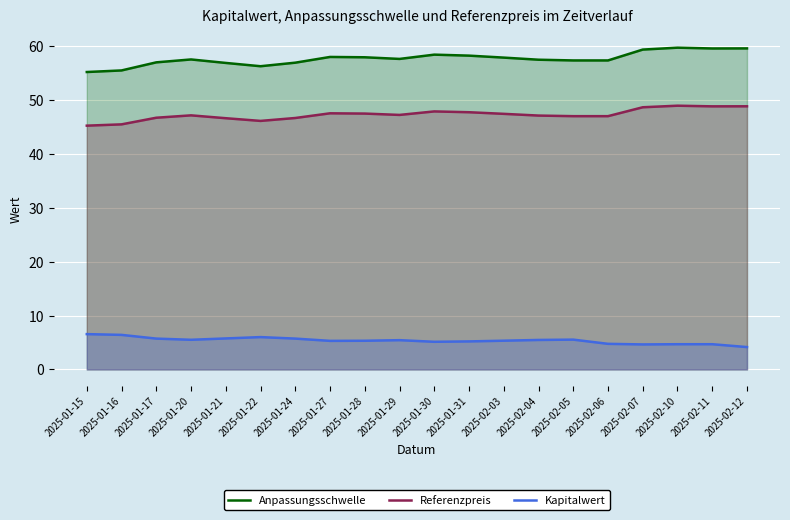

Reading left to right, transcribe all the data shown in this chart.

Anpassungsschwelle: 2025-01-15=55.1	2025-01-16=55.4	2025-01-17=56.9	2025-01-20=57.5	2025-01-21=56.8	2025-01-22=56.2	2025-01-24=56.9	2025-01-27=57.9	2025-01-28=57.9	2025-01-29=57.6	2025-01-30=58.4	2025-01-31=58.2	2025-02-03=57.8	2025-02-04=57.4	2025-02-05=57.3	2025-02-06=57.3	2025-02-07=59.3	2025-02-10=59.7	2025-02-11=59.5	2025-02-12=59.5
Referenzpreis: 2025-01-15=45.2	2025-01-16=45.4	2025-01-17=46.7	2025-01-20=47.1	2025-01-21=46.6	2025-01-22=46.1	2025-01-24=46.6	2025-01-27=47.5	2025-01-28=47.4	2025-01-29=47.2	2025-01-30=47.8	2025-01-31=47.7	2025-02-03=47.4	2025-02-04=47.1	2025-02-05=47.0	2025-02-06=47.0	2025-02-07=48.6	2025-02-10=48.9	2025-02-11=48.8	2025-02-12=48.8
Kapitalwert: 2025-01-15=6.5	2025-01-16=6.4	2025-01-17=5.7	2025-01-20=5.5	2025-01-21=5.8	2025-01-22=6.0	2025-01-24=5.7	2025-01-27=5.3	2025-01-28=5.3	2025-01-29=5.4	2025-01-30=5.1	2025-01-31=5.2	2025-02-03=5.3	2025-02-04=5.5	2025-02-05=5.5	2025-02-06=4.8	2025-02-07=4.6	2025-02-10=4.7	2025-02-11=4.7	2025-02-12=4.2